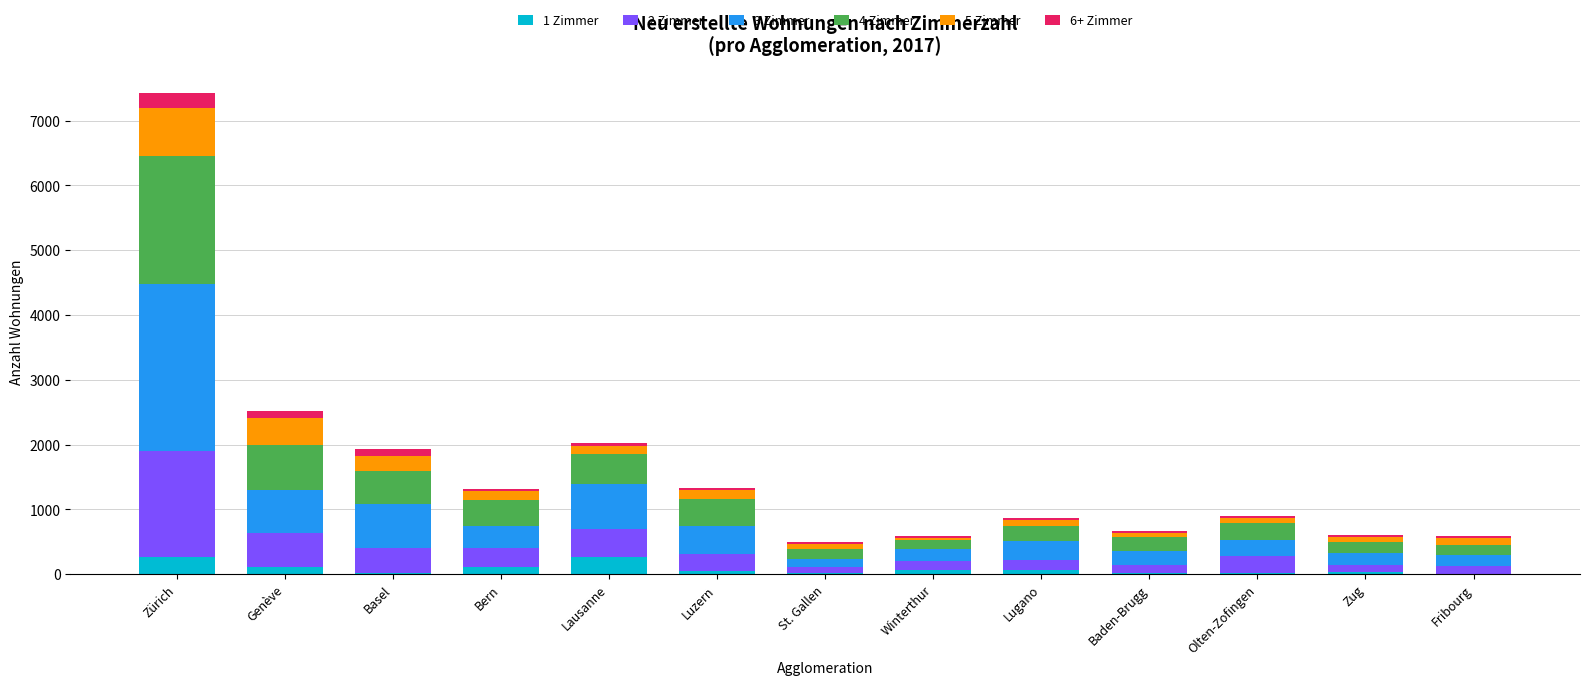

At which category is the sum across all series the highest?

Zürich